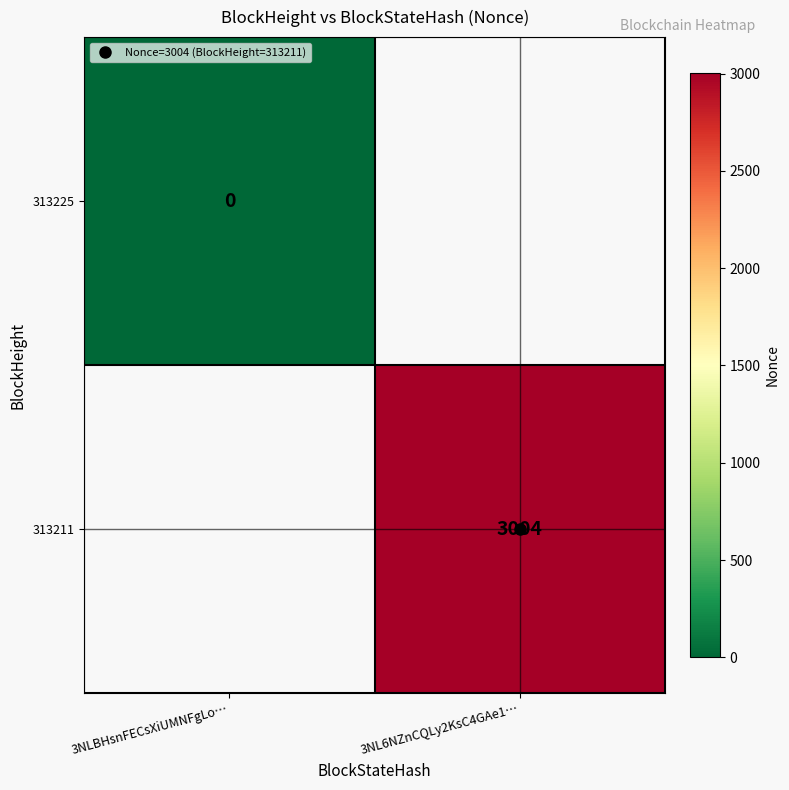

Is it true that 313211 equals 3004.0 at 3NL6NZnCQLy2KsC4GAe1…?

True